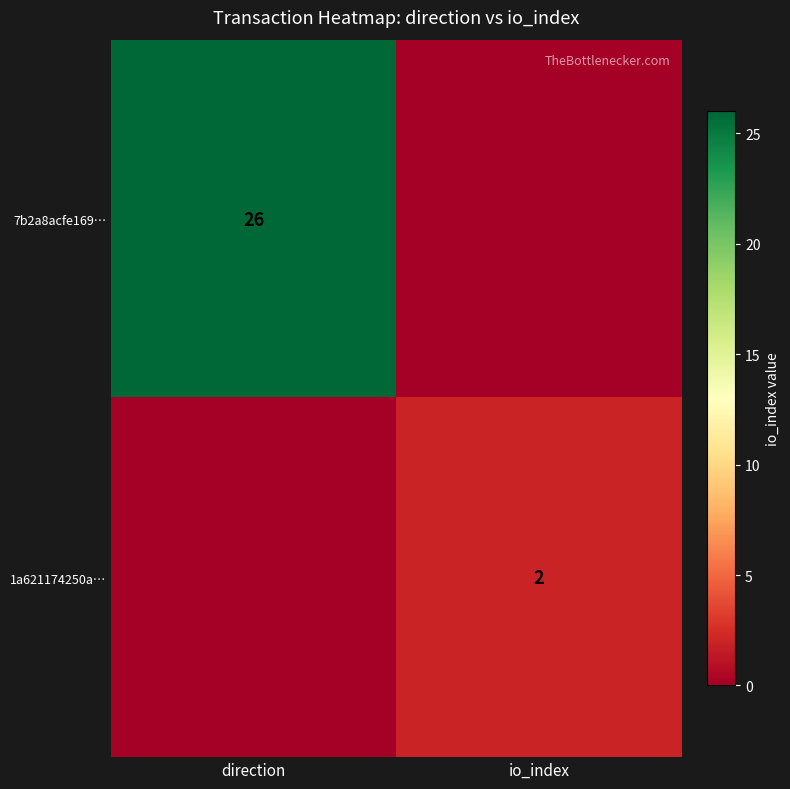

True or false: 7b2a8acfe169… has a value of 15 at direction.

False